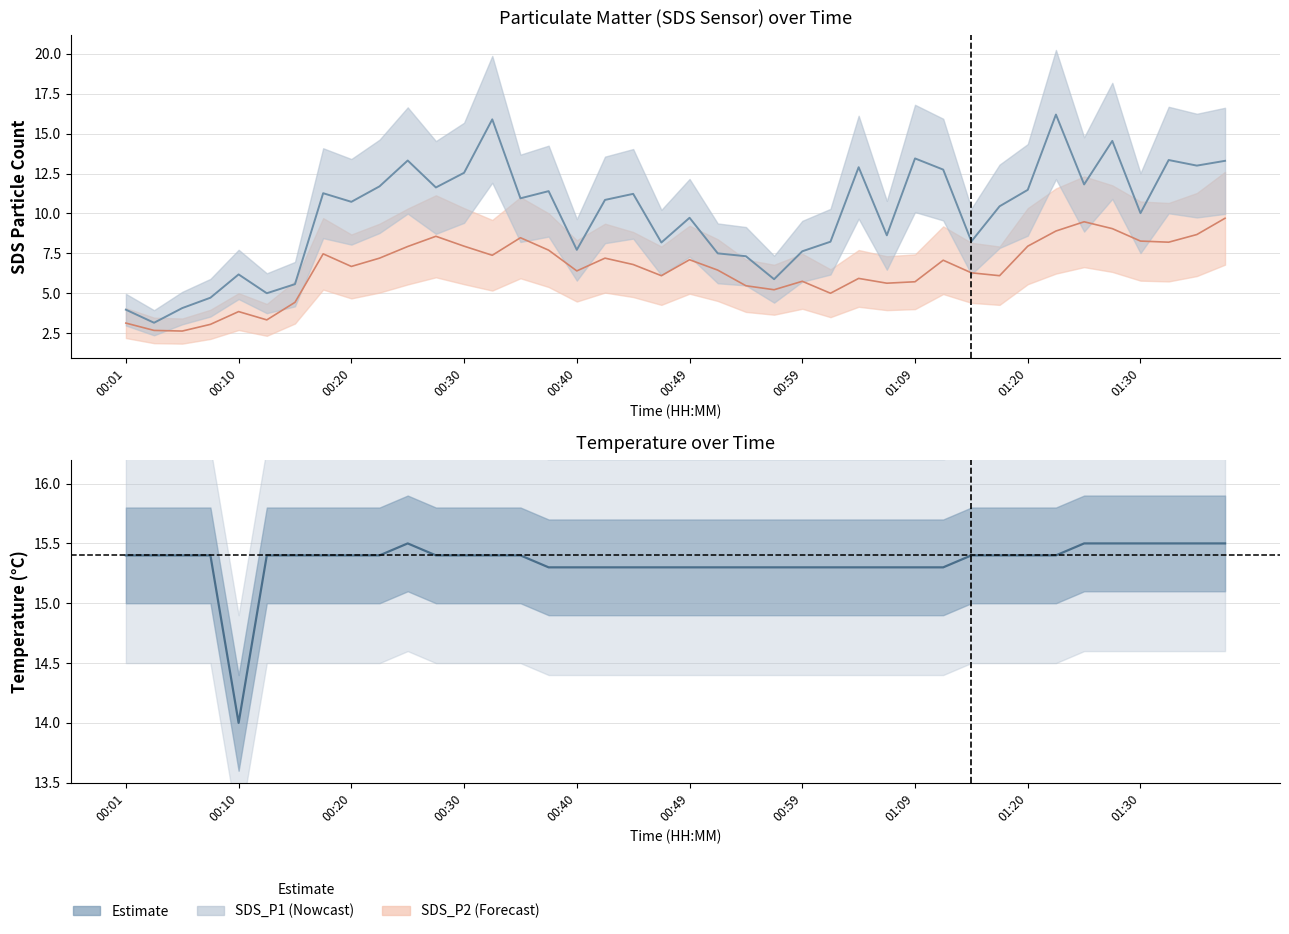

Which has a higher value, 00:30 or 01:25?

00:30